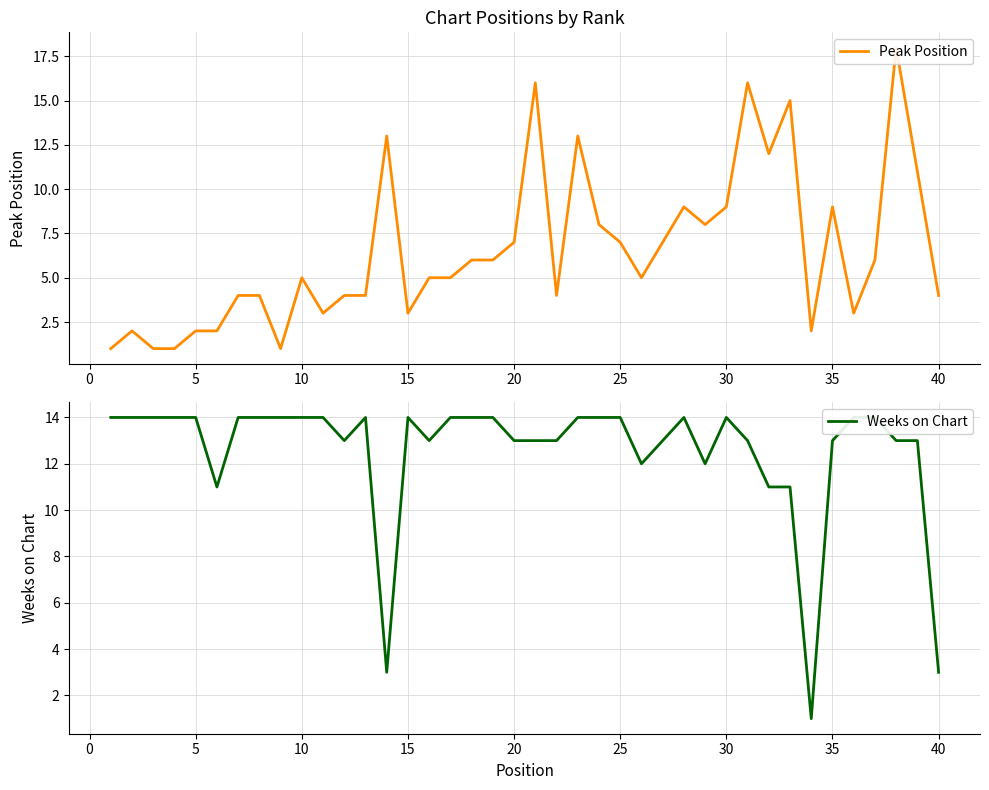

Which series has the widest spread of values?

Peak Position